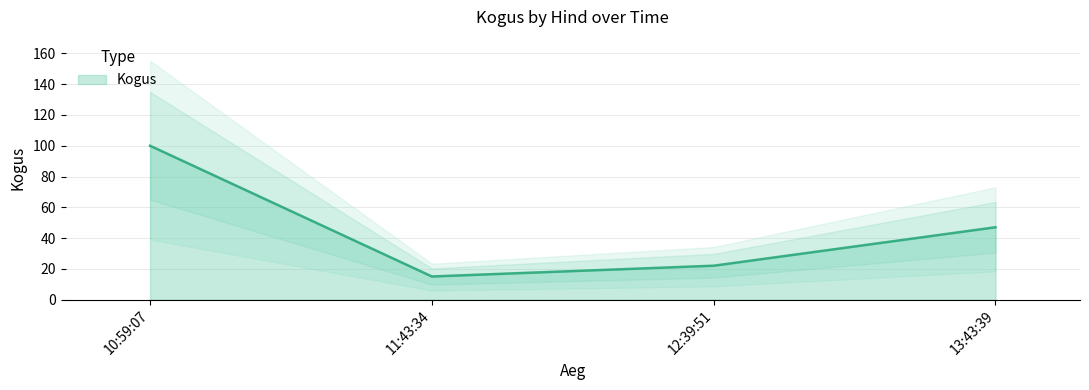

At which category does the data reach its first local valley?

11:43:34